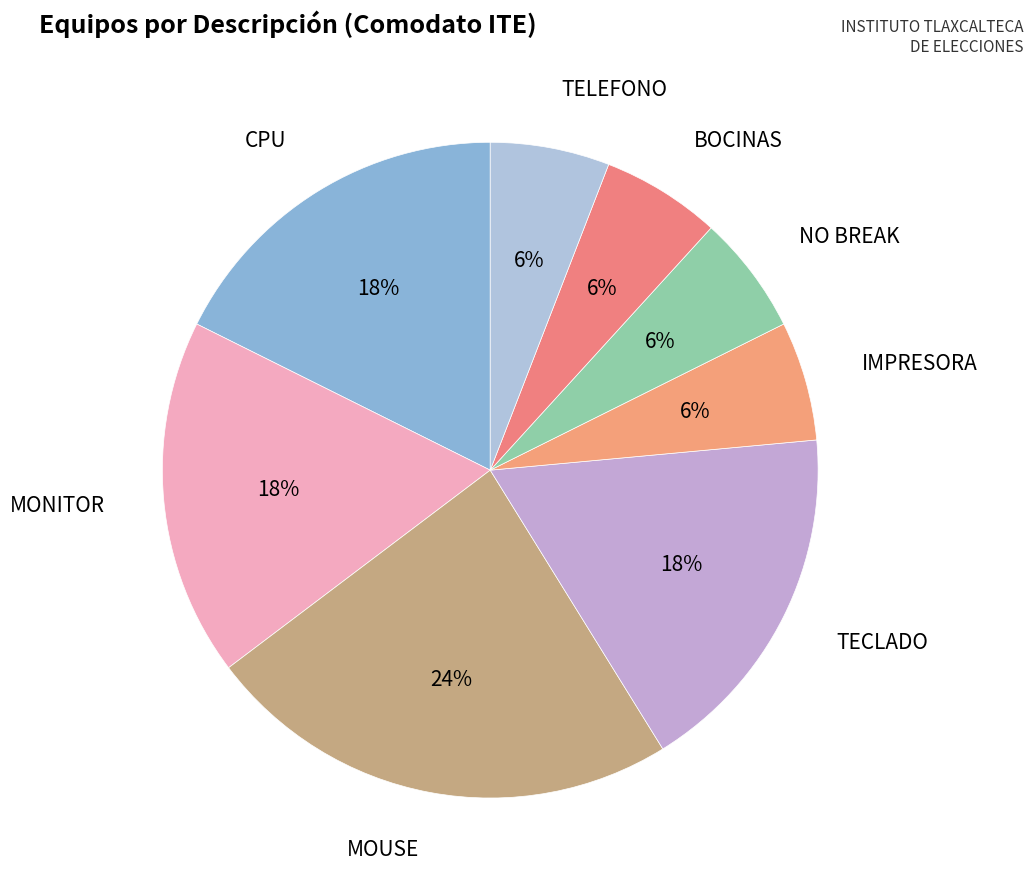

To the nearest percent, what portion does TECLADO represent?

18%